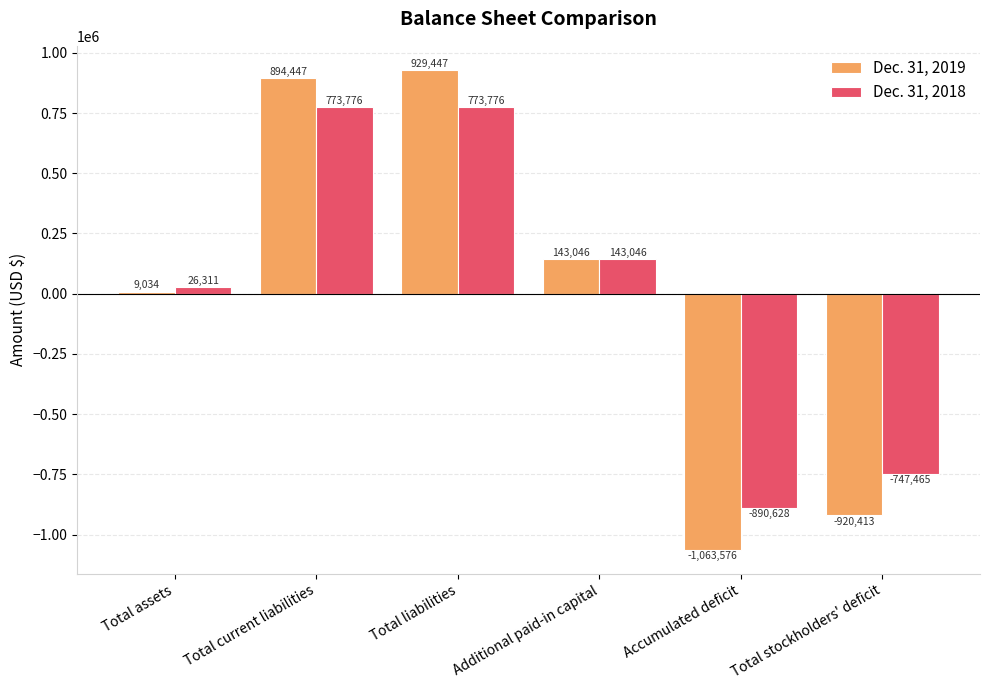

Reading left to right, extract all data points from this chart.

Dec. 31, 2019: 9034	894447	929447	143046	-1063576	-920413
Dec. 31, 2018: 26311	773776	773776	143046	-890628	-747465